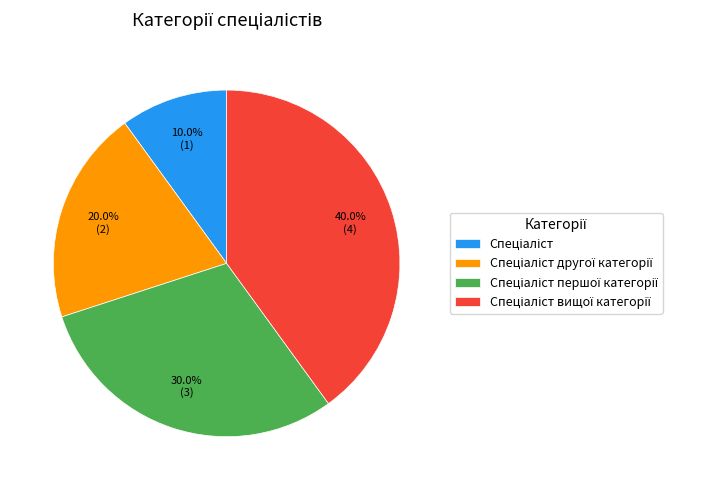

Does any single category account for the majority?

No